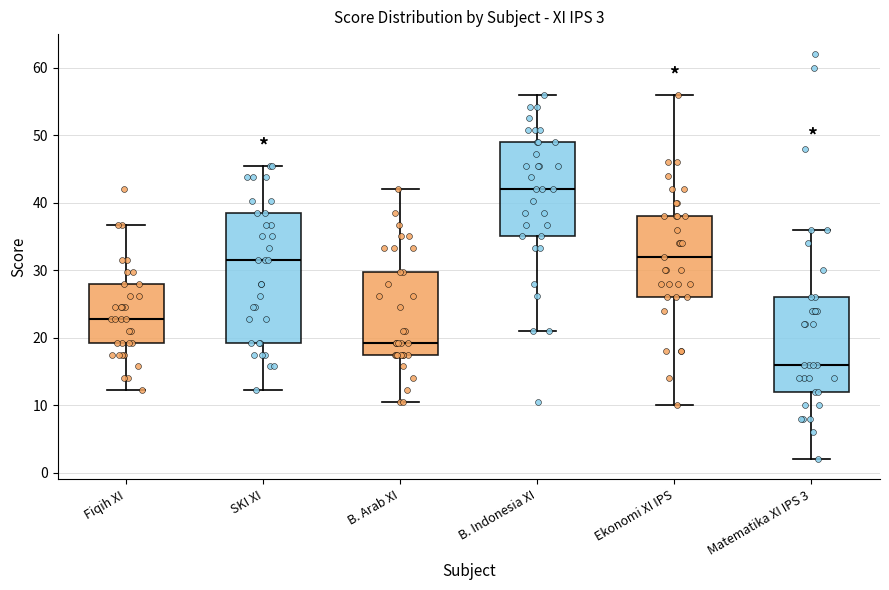

Which box's median line is the highest?

B. Indonesia XI